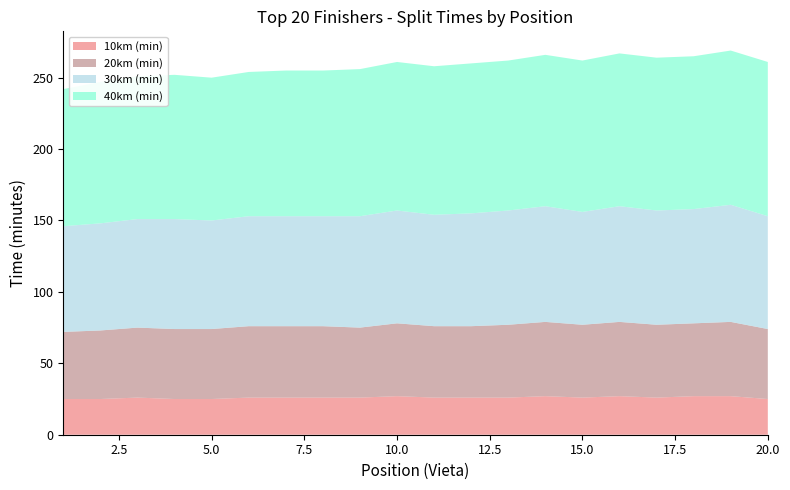

Reading left to right, list all the values displayed in this chart.

10km (min): 25	25	26	25	25	26	26	26	26	27	26	26	26	27	26	27	26	27	27	25
20km (min): 47	48	49	49	49	50	50	50	49	51	50	50	51	52	51	52	51	51	52	49
30km (min): 74	75	76	77	76	77	77	77	78	79	78	79	80	81	79	81	80	80	82	79
40km (min): 96	99	100	101	100	101	102	102	103	104	104	105	105	106	106	107	107	107	108	108